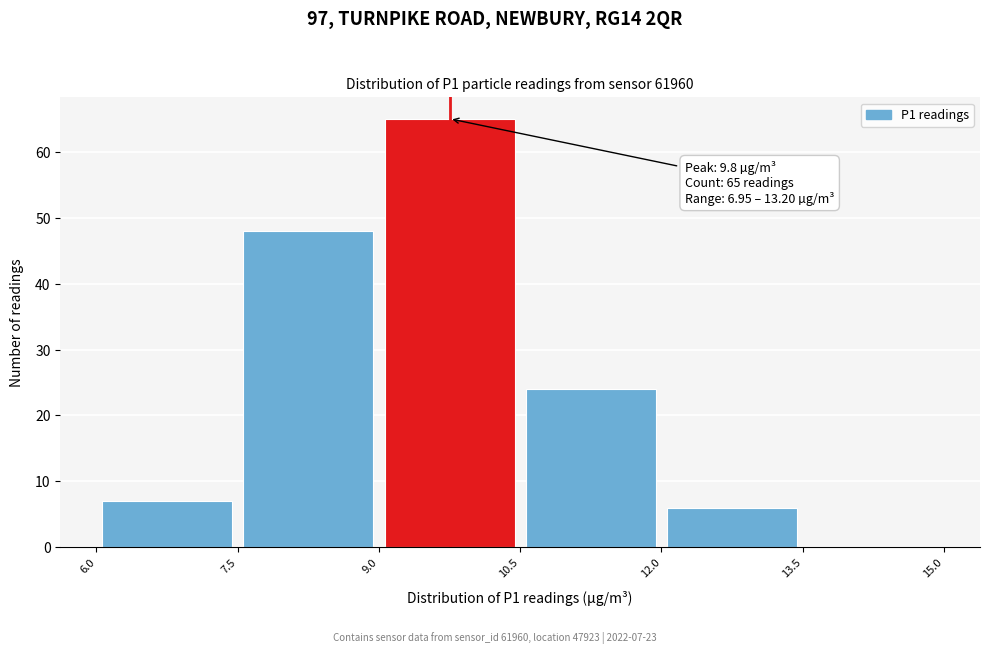

Over which range of the x-axis is the bar tallest?

9.0 to 10.5